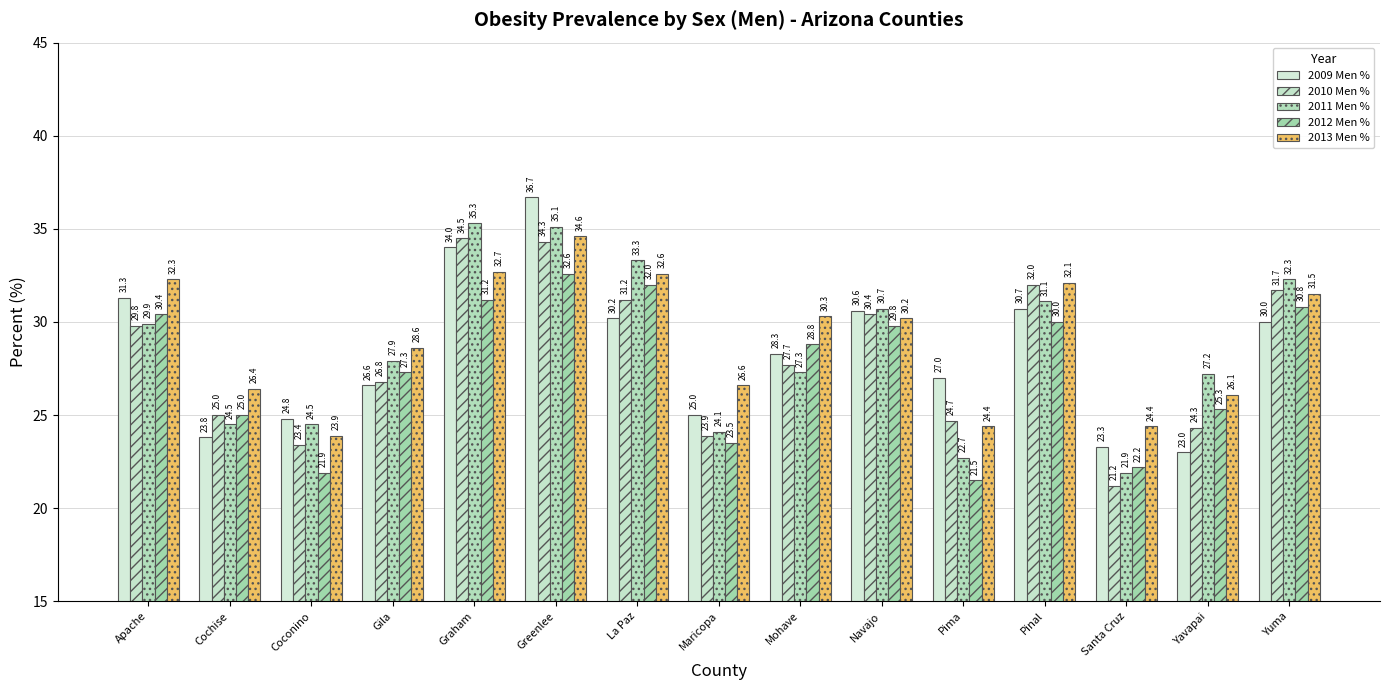

Reading left to right, extract all data points from this chart.

2009 Men %: 31.3	23.8	24.8	26.6	34.0	36.7	30.2	25.0	28.3	30.6	27.0	30.7	23.3	23.0	30.0
2010 Men %: 29.8	25.0	23.4	26.8	34.5	34.3	31.2	23.9	27.7	30.4	24.7	32.0	21.2	24.3	31.7
2011 Men %: 29.9	24.5	24.5	27.9	35.3	35.1	33.3	24.1	27.3	30.7	22.7	31.1	21.9	27.2	32.3
2012 Men %: 30.4	25.0	21.9	27.3	31.2	32.6	32.0	23.5	28.8	29.8	21.5	30.0	22.2	25.3	30.8
2013 Men %: 32.3	26.4	23.9	28.6	32.7	34.6	32.6	26.6	30.3	30.2	24.4	32.1	24.4	26.1	31.5